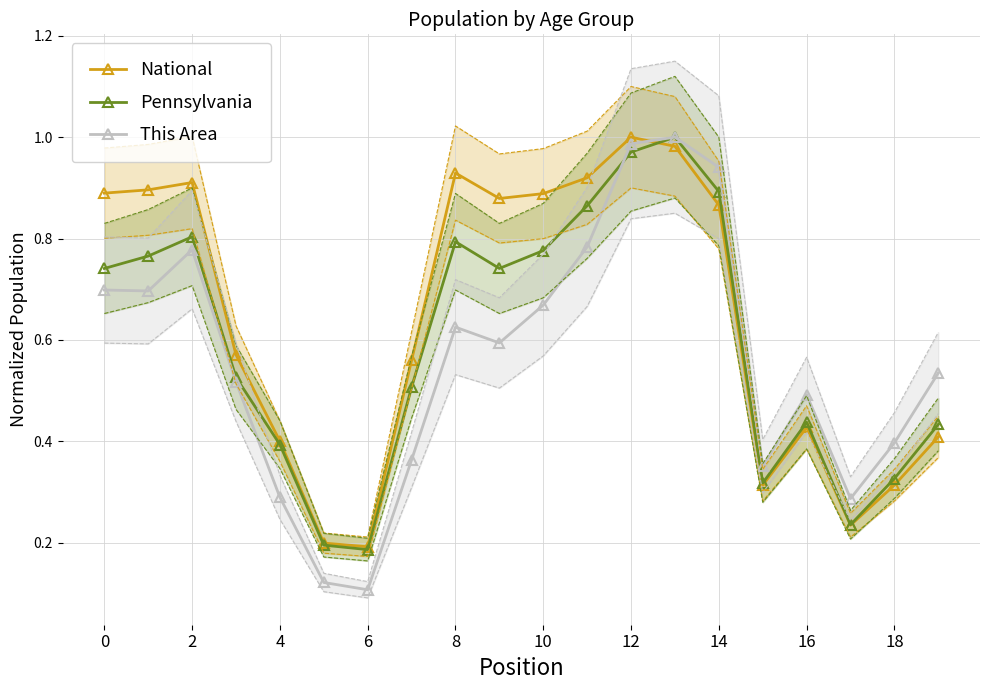

Is the value of Pennsylvania at 6 greater than the value of National at 10?

No